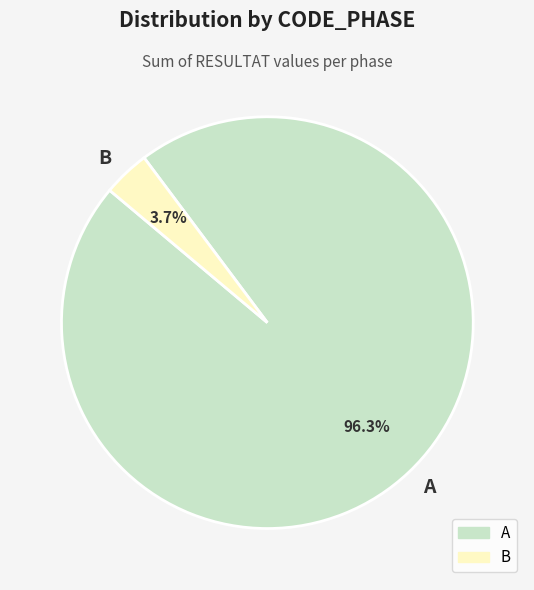

To the nearest percent, what is the average slice percentage?

50%